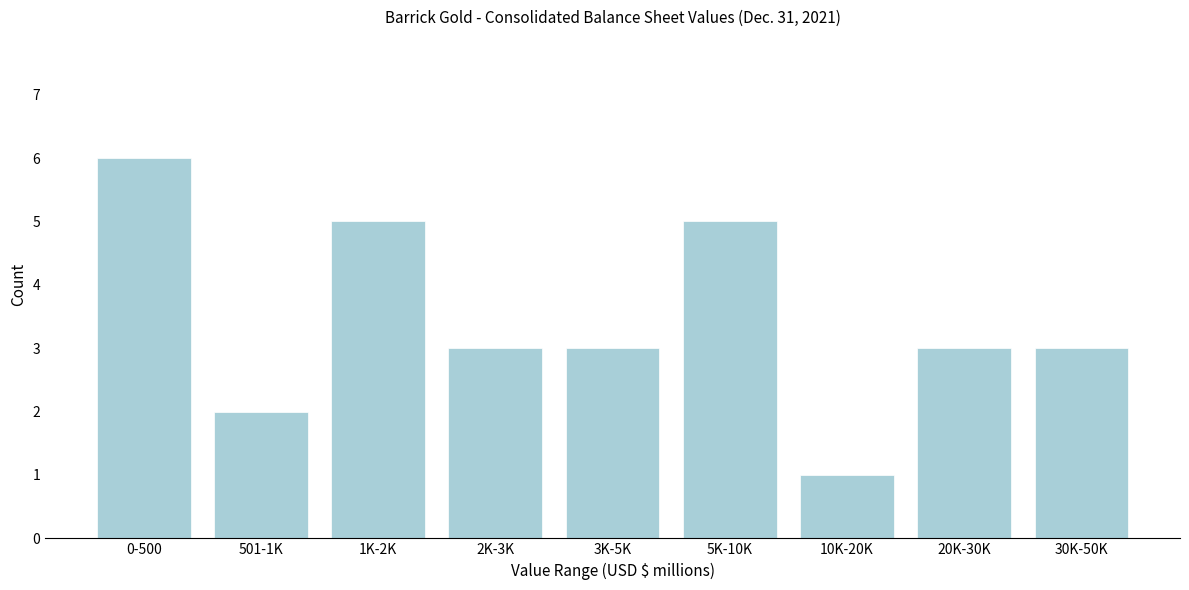

Reading left to right, transcribe all the data shown in this chart.

6	2	5	3	3	5	1	3	3